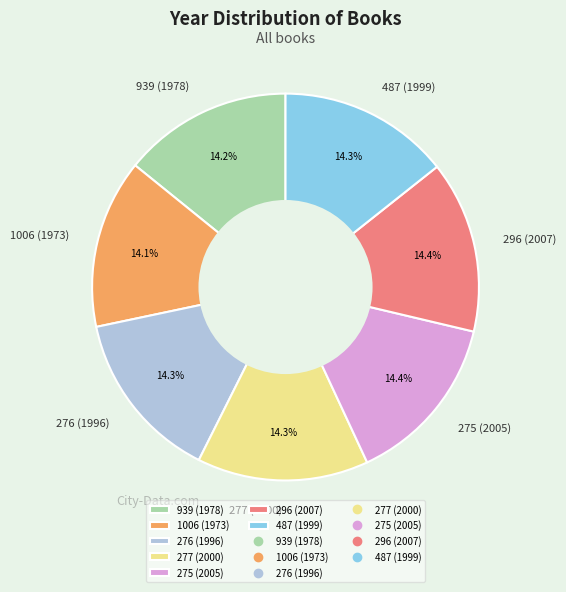

Approximately how many times larger is the value at 1006 (1973) compared to 296 (2007)?

1.0